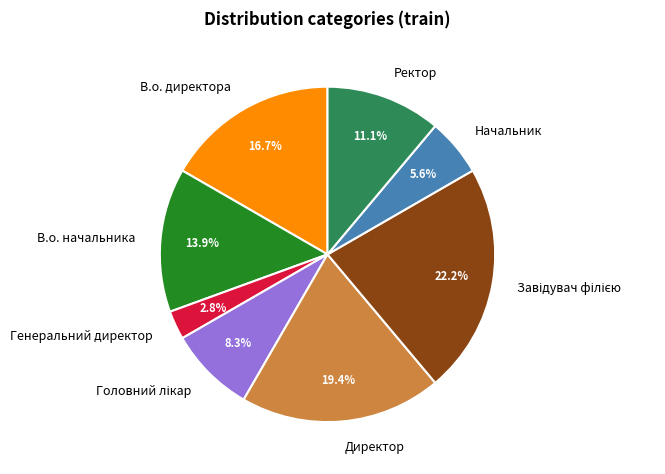

Is there a majority slice in this chart?

No